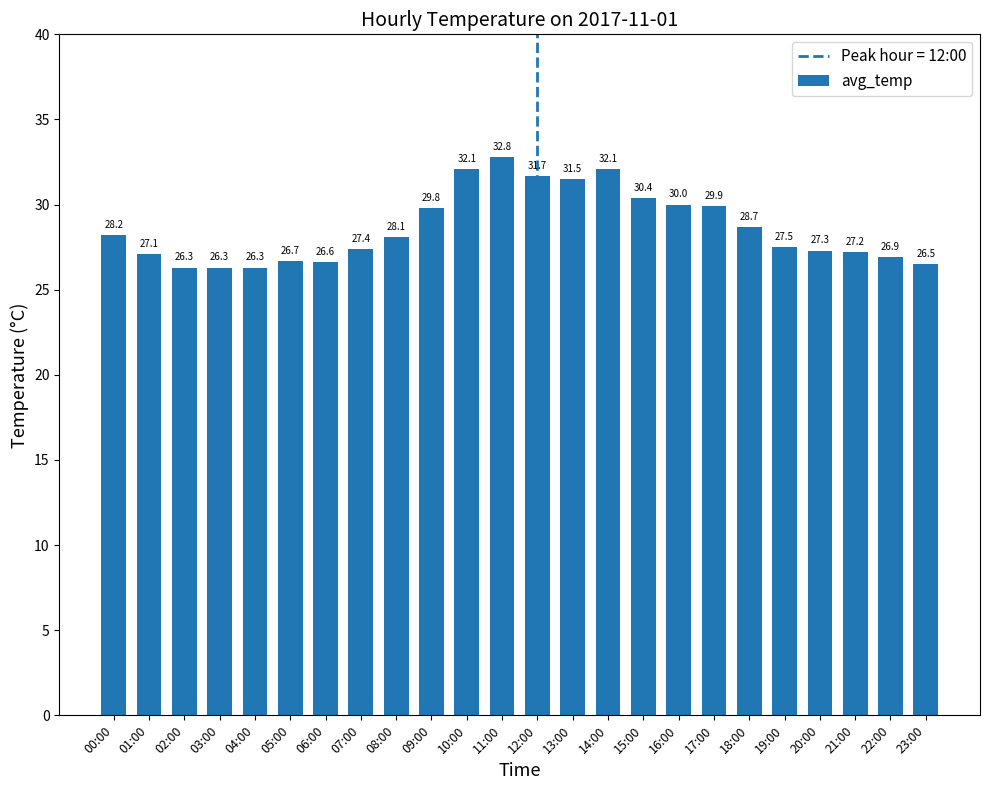

What position from the right is 20:00?

4